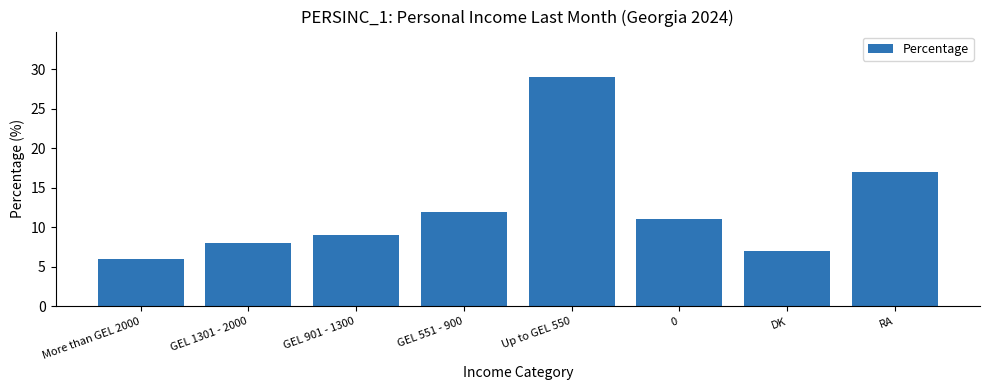

Rank the categories by value from lowest to highest.

More than GEL 2000, DK, GEL 1301 - 2000, GEL 901 - 1300, 0, GEL 551 - 900, RA, Up to GEL 550